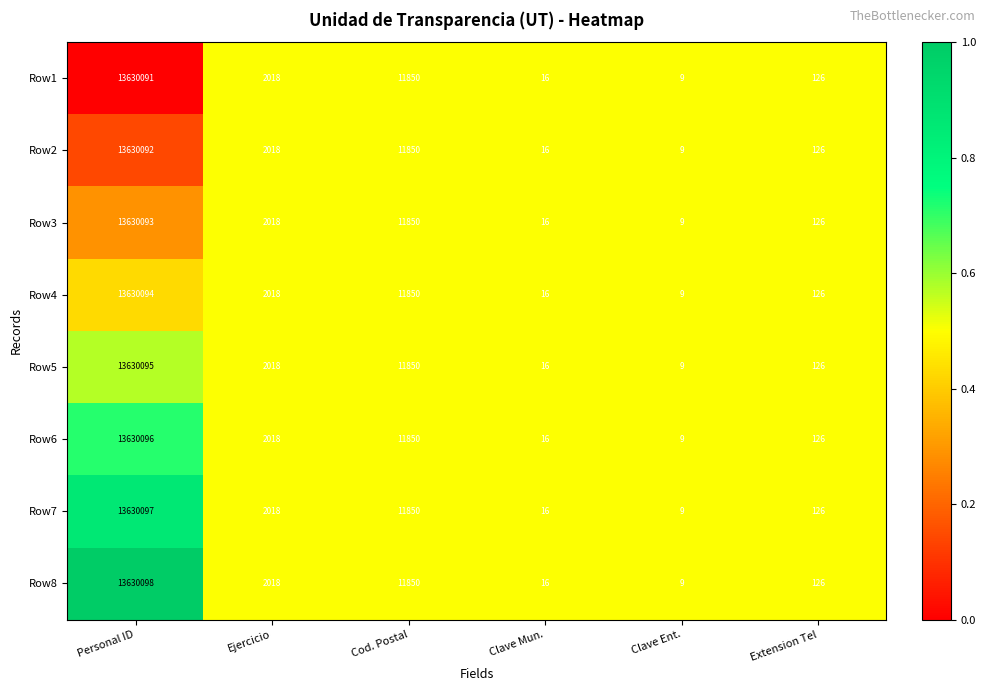

Where is Row7 nearest to the value 6815053?

Cod. Postal